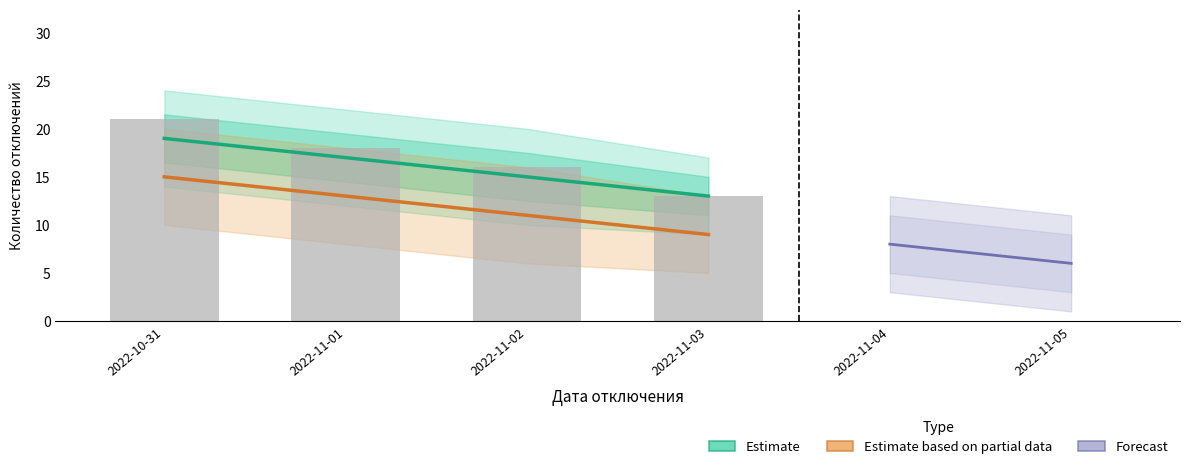

Does the chart contain stacked bars?

No